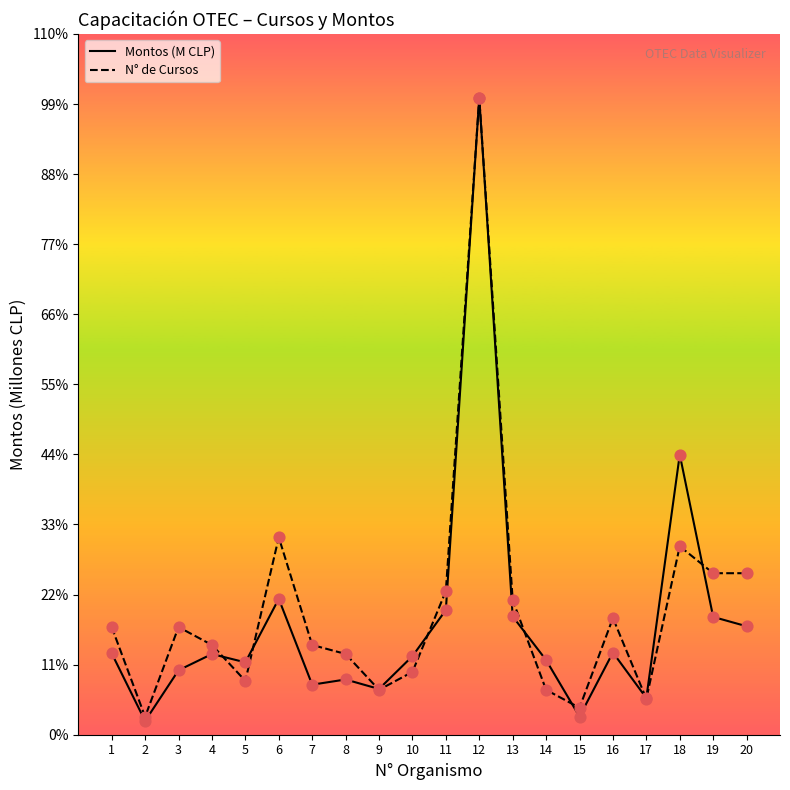

At how many categories does at least one series exceed 1213?

1